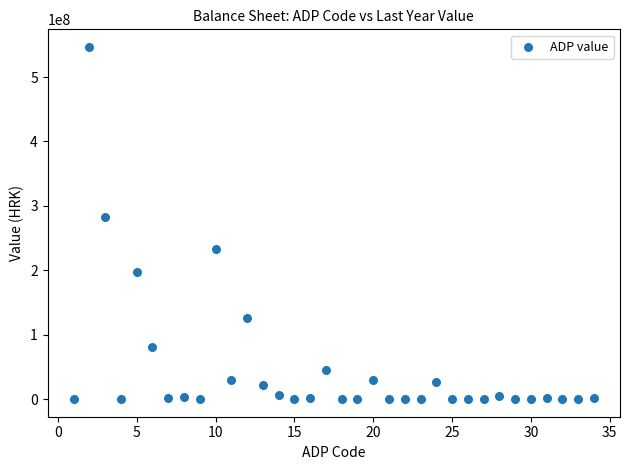

What Y value in the scatter plot is closest to 273401282?

281988331